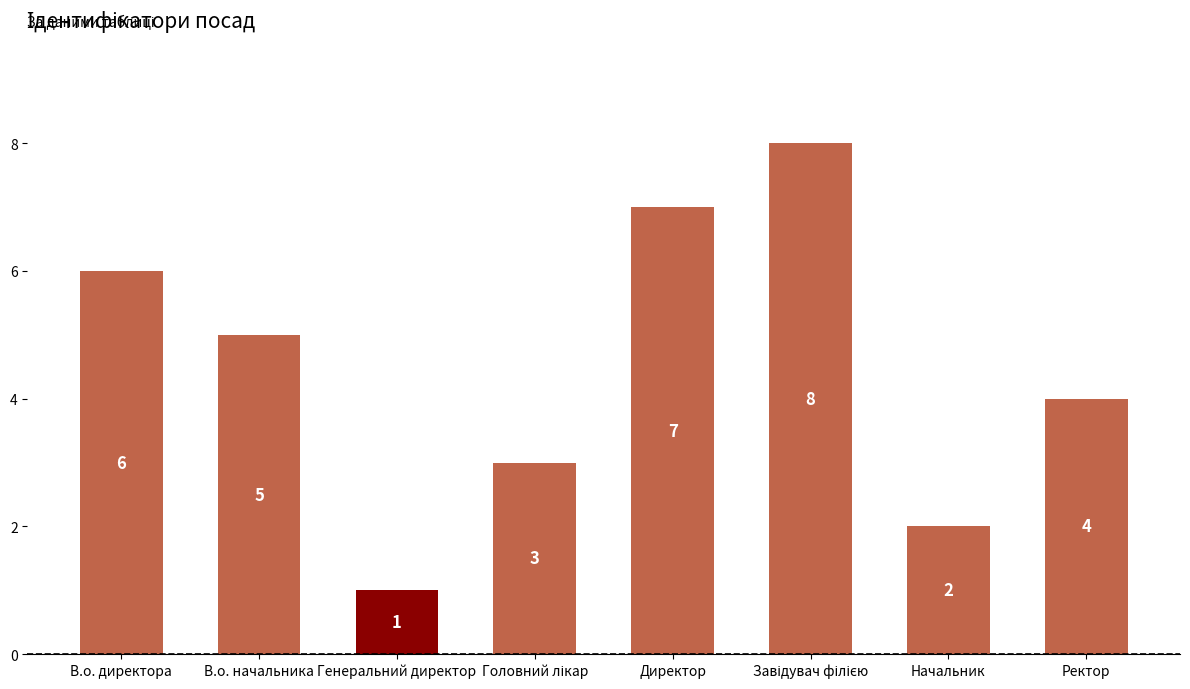

Where is the data nearest to the value 4?

Ректор